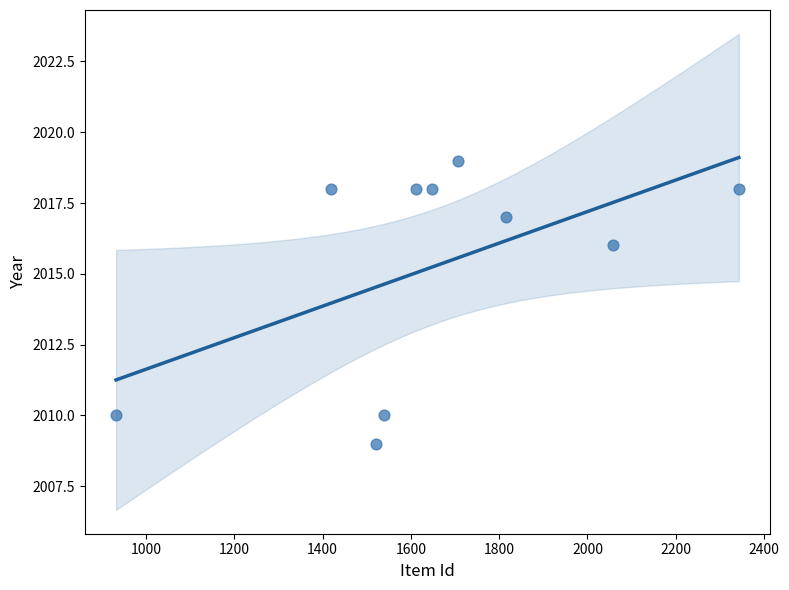

What is the range of X values (max minus min)?

1411